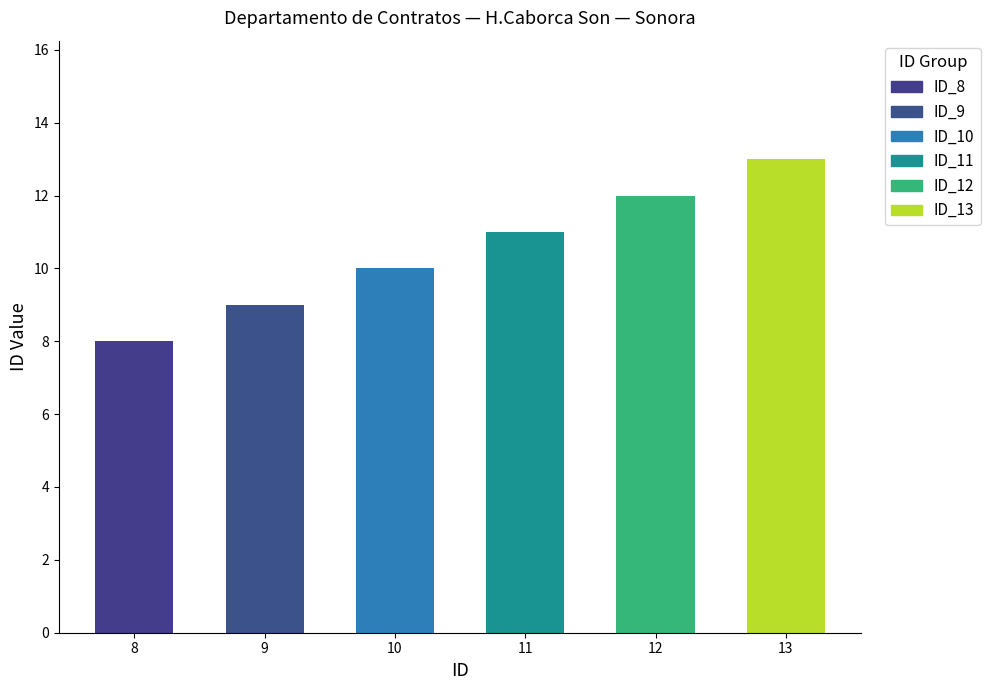

Is it true that the value at 9 is 5?

False